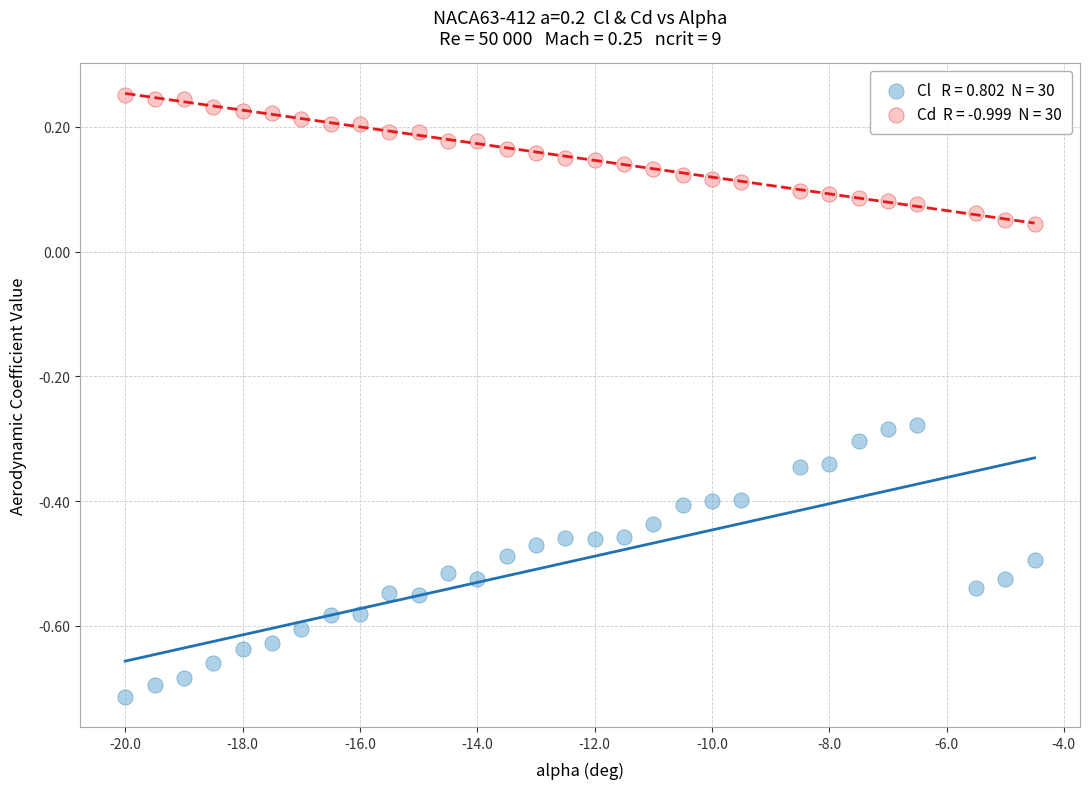

Across all data points, what is the range of X values (max minus min)?

15.5